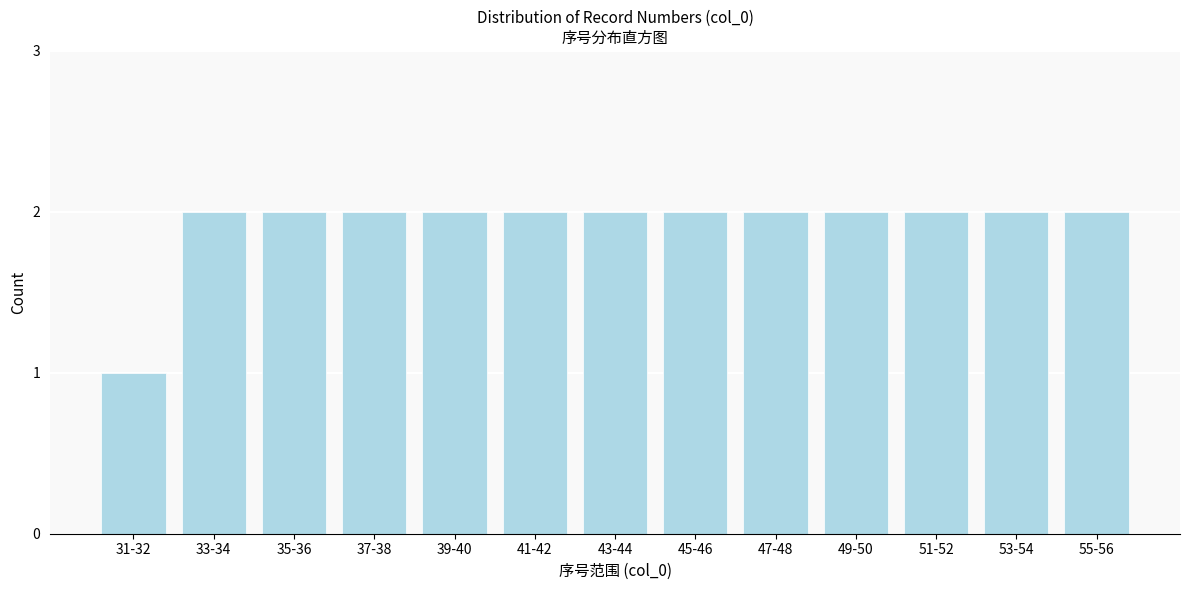

Reading right to left, what are all the values shown in this chart?

55-56=2	53-54=2	51-52=2	49-50=2	47-48=2	45-46=2	43-44=2	41-42=2	39-40=2	37-38=2	35-36=2	33-34=2	31-32=1